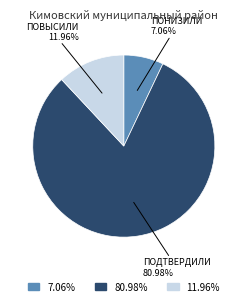

Does any single category account for the majority?

Yes